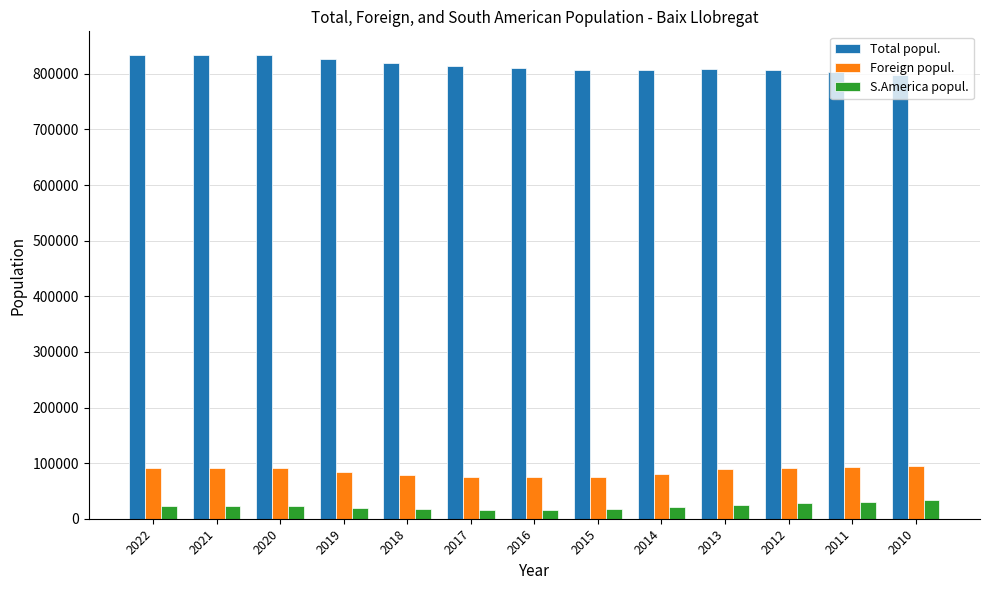

What is the total value across all series at 2011?

927708